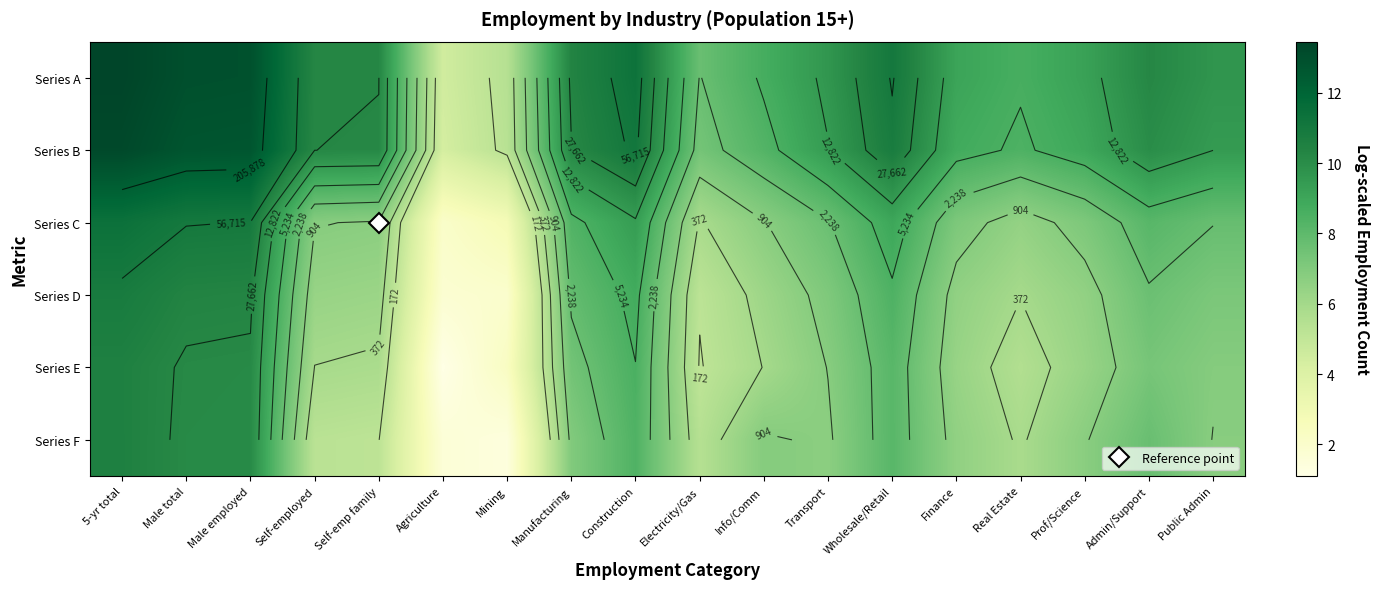

At which label does Series F first exceed 6?

5-yr total